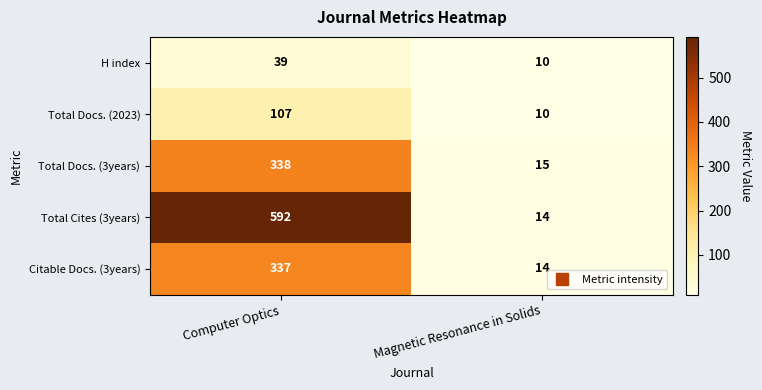

At which category does the chart reach its minimum across all series?

Magnetic Resonance in Solids